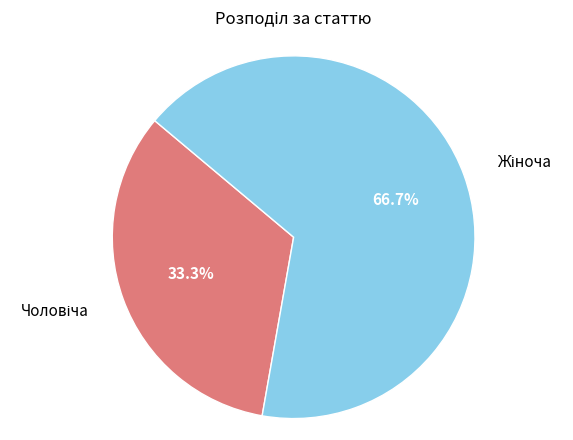

Does any single category account for the majority?

Yes